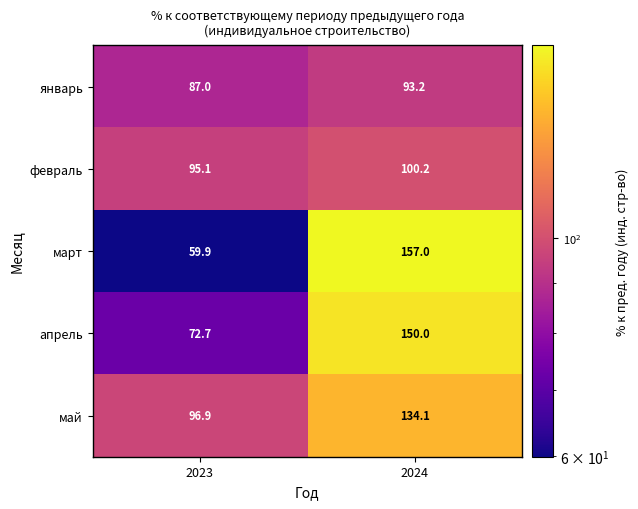

What is the greatest value displayed?

157.0